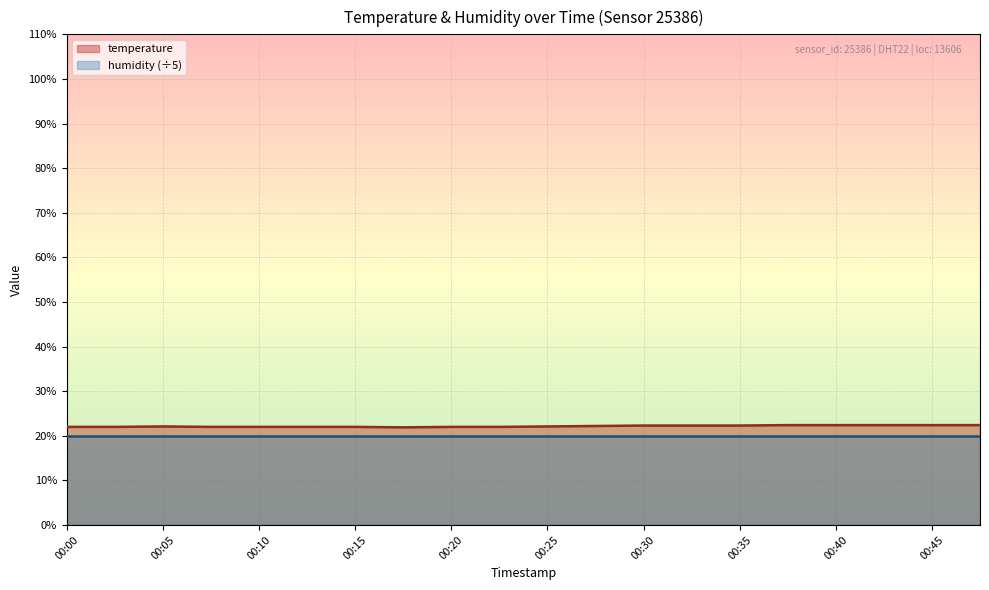

What is the approximate value at 00:07?

22.0